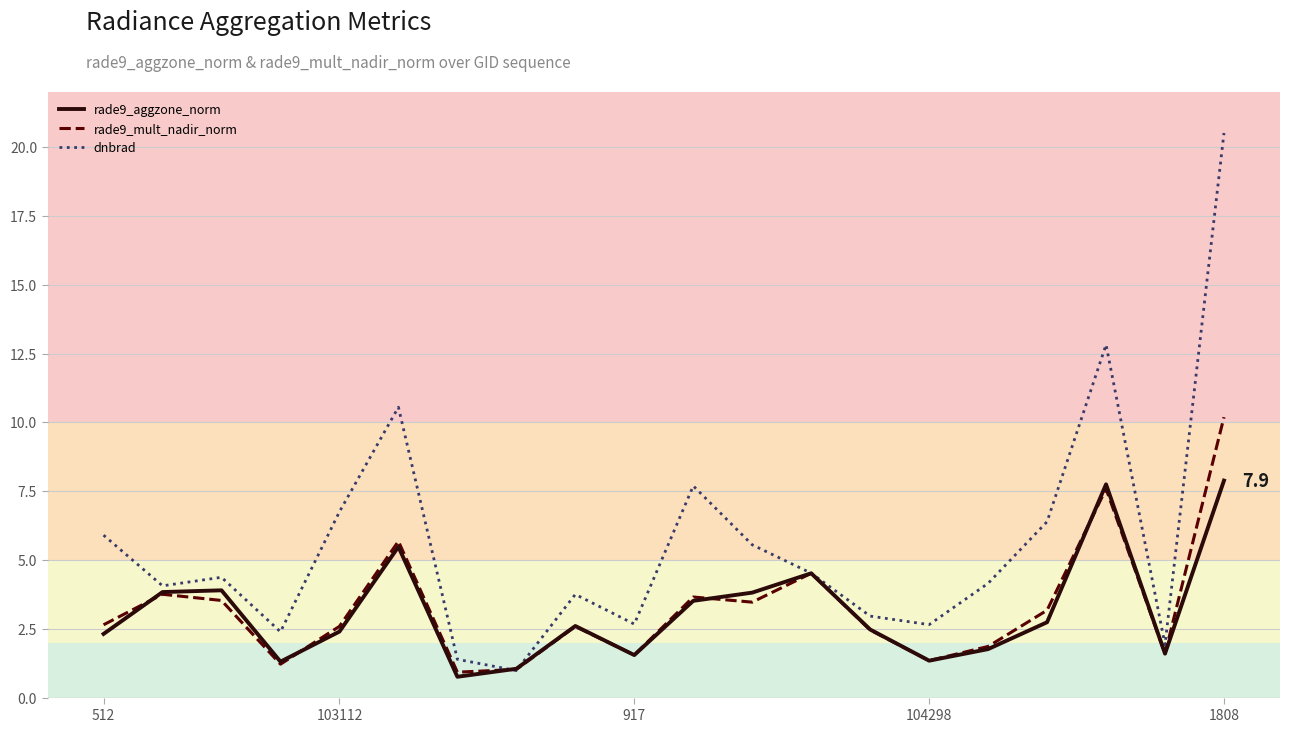

Which series has the largest total across all categories?

dnbrad